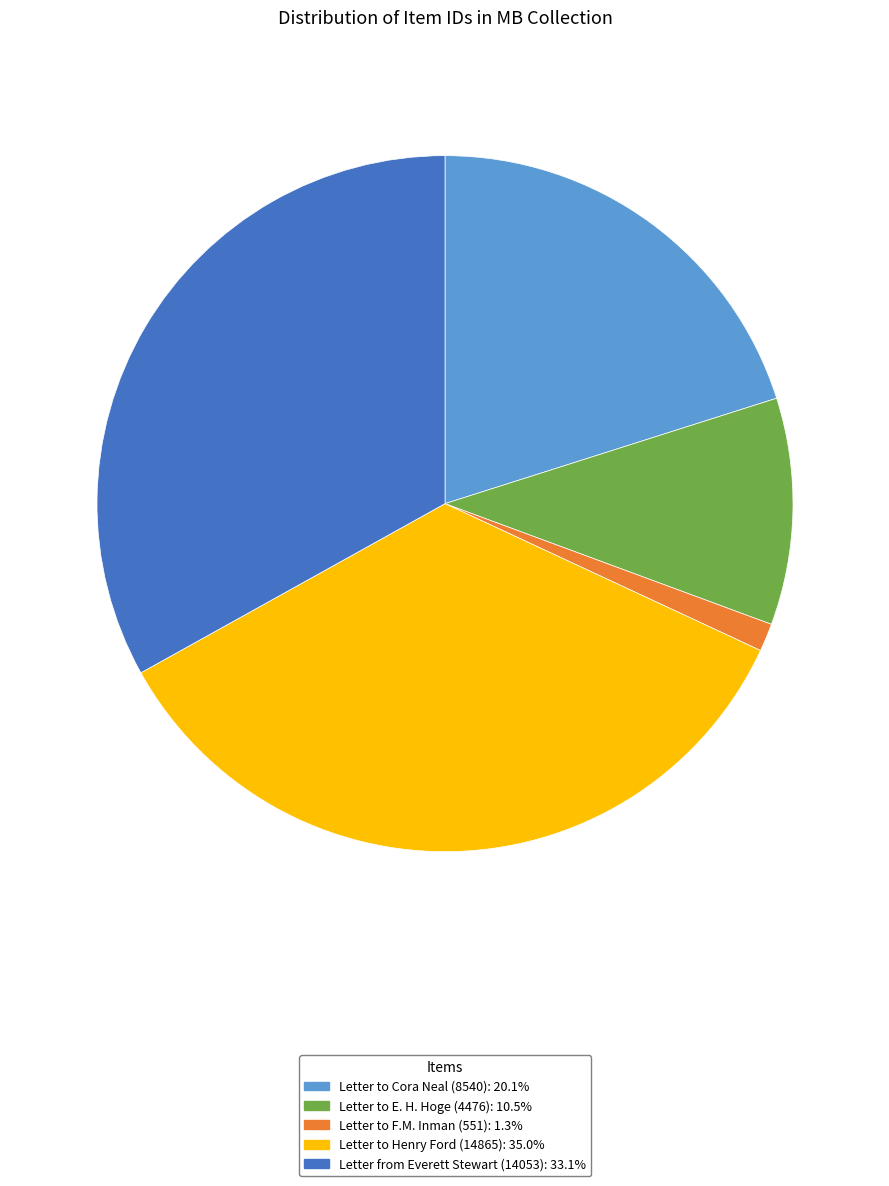

What is the smallest slice in the pie chart?

Letter to F.M. Inman (551)